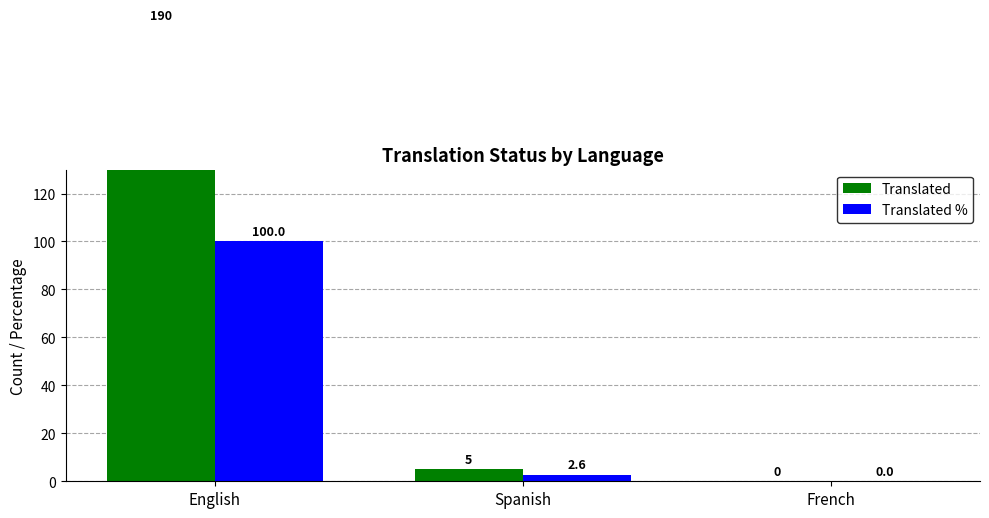

Does the chart contain stacked bars?

No